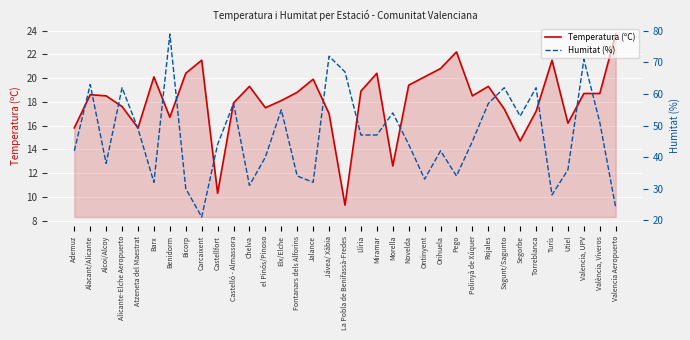

What is the label of the 29th point from the right?

Benidorm